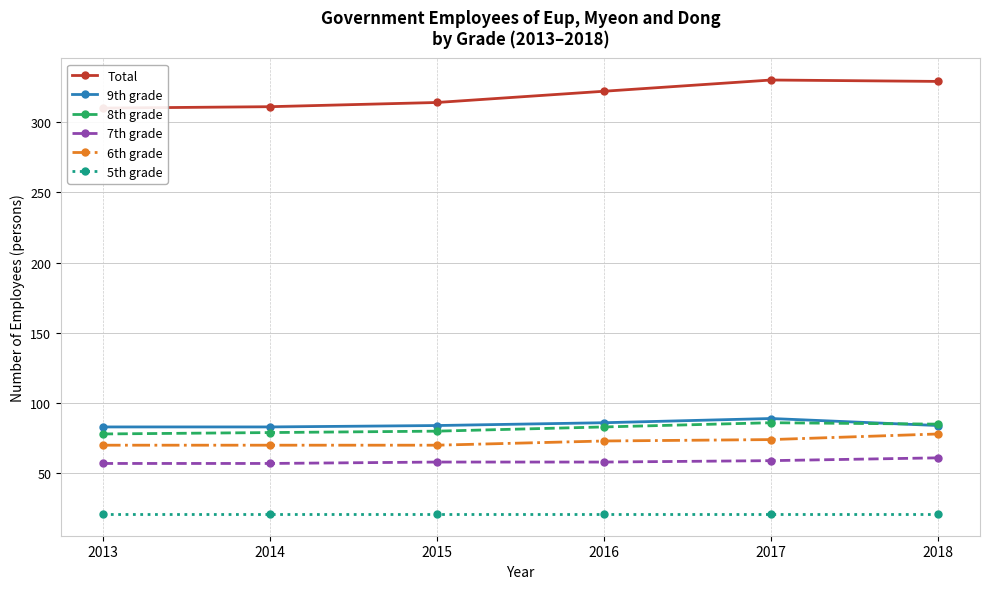

Which category has the lowest value in the 5th grade series?

2013